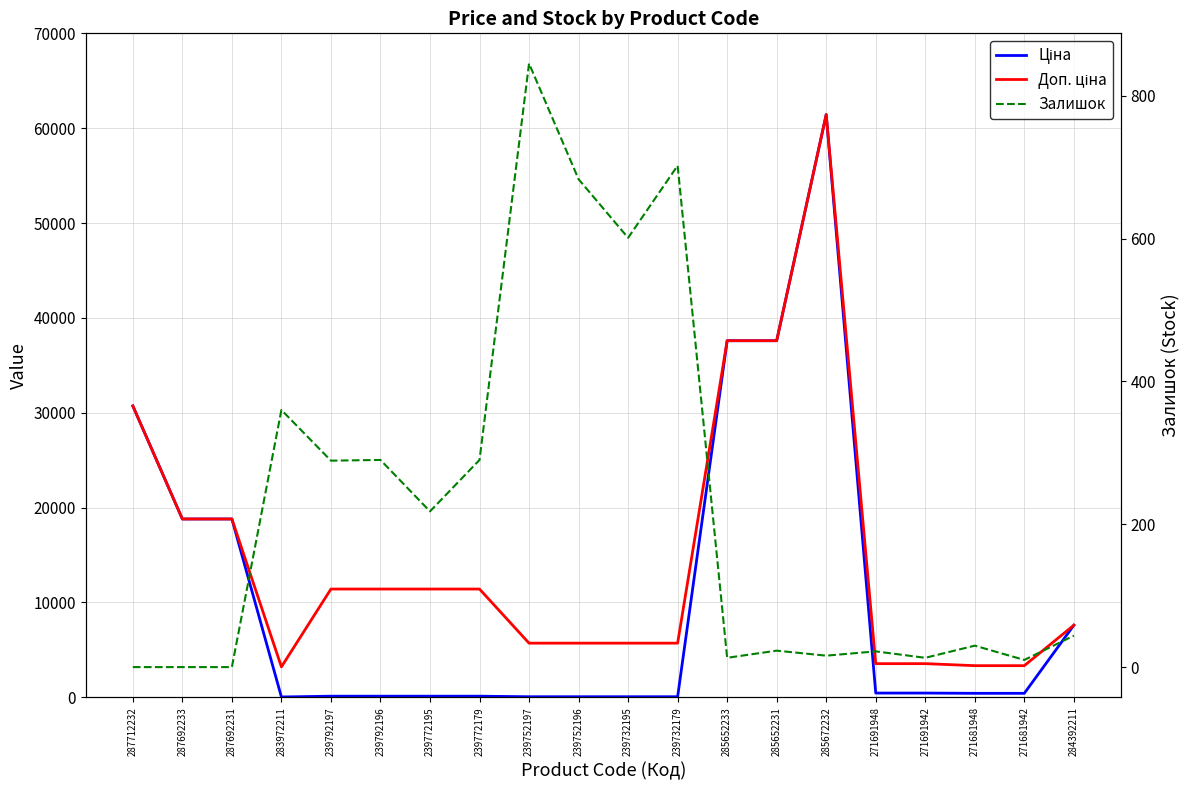

How many categories are shown in the chart?

20